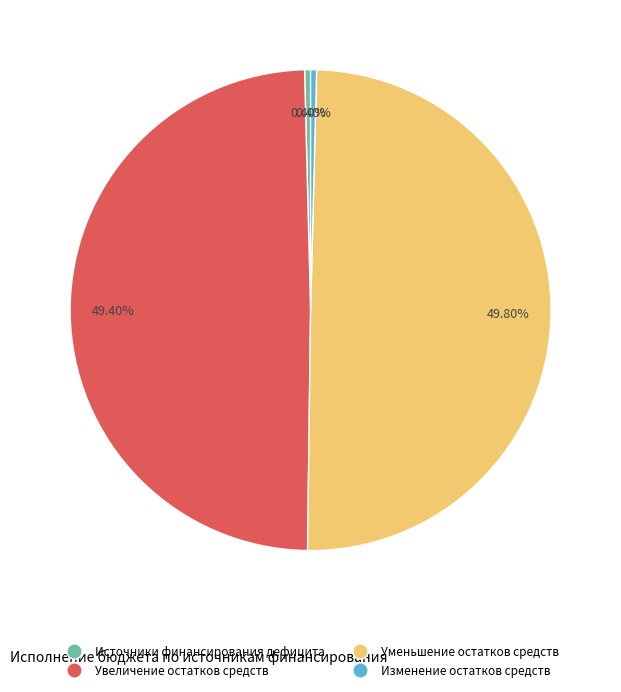

To the nearest percent, what is the average slice percentage?

25%